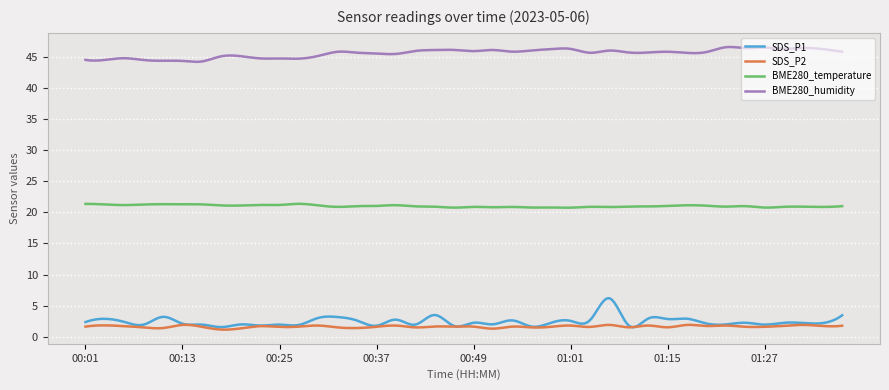

Which series has the widest spread of values?

SDS_P1